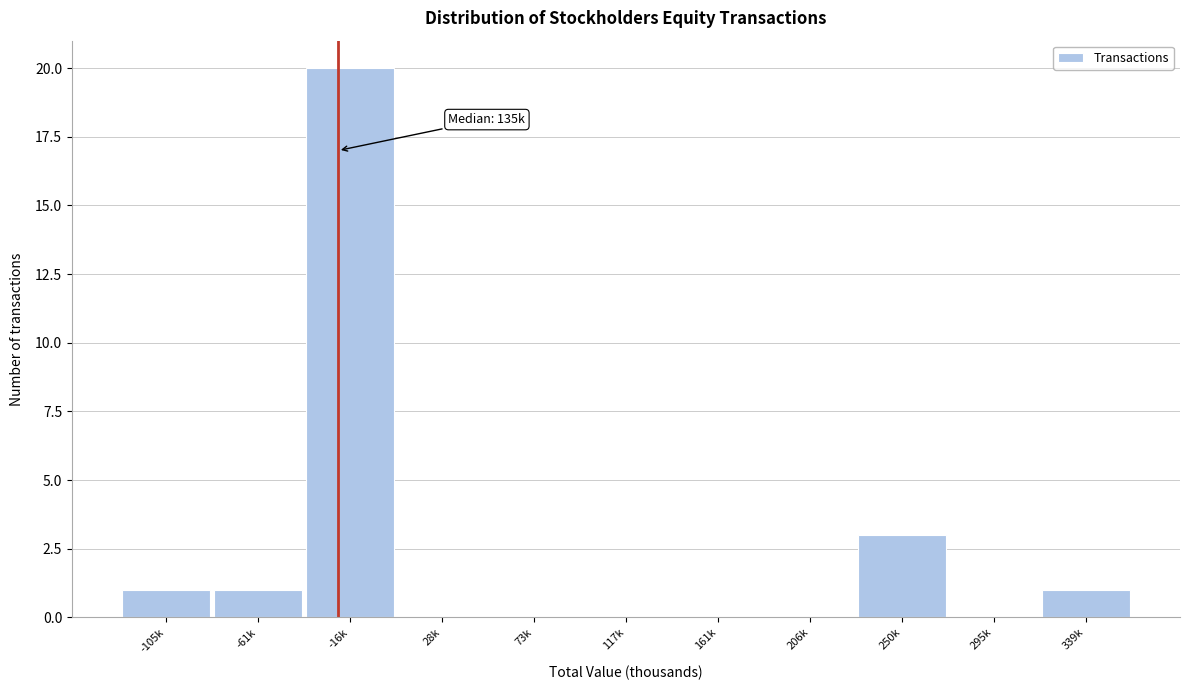

Reading left to right, what are all the values shown in this chart?

-105k=1	-61k=1	-16k=20	28k=0	73k=0	117k=0	161k=0	206k=0	250k=3	295k=0	339k=1